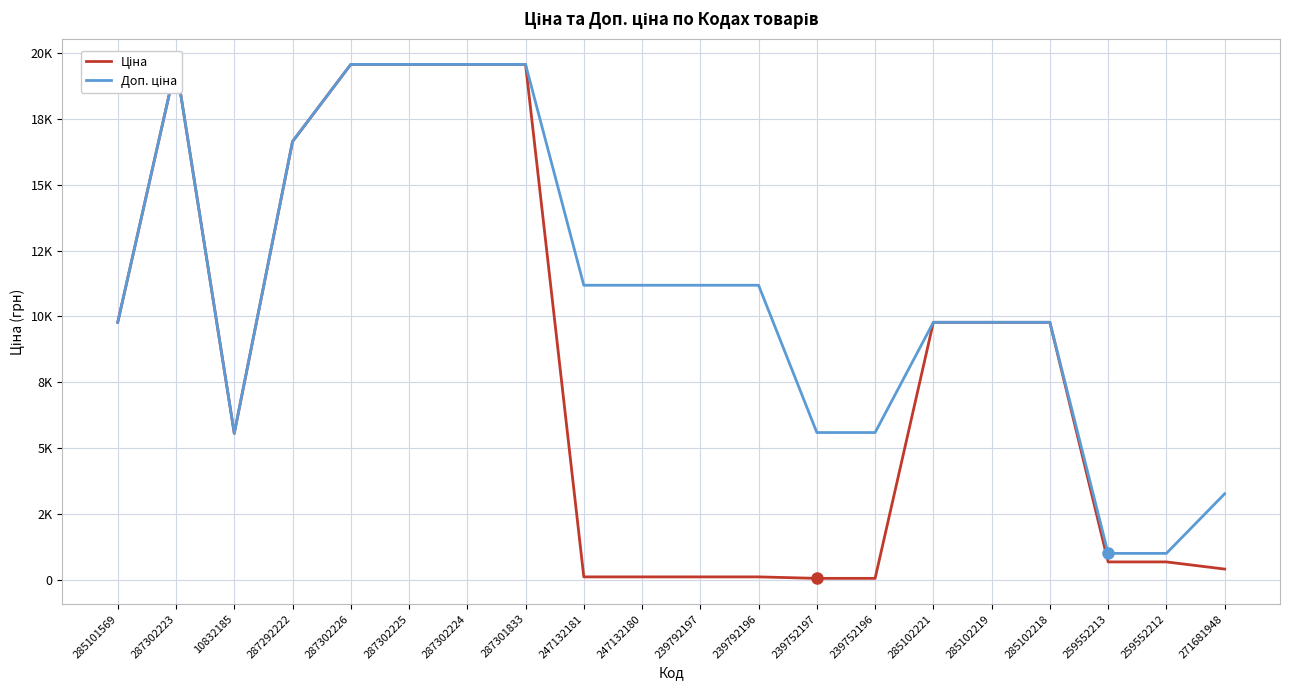

True or false: Доп. ціна and Ціна cross at least once.

False